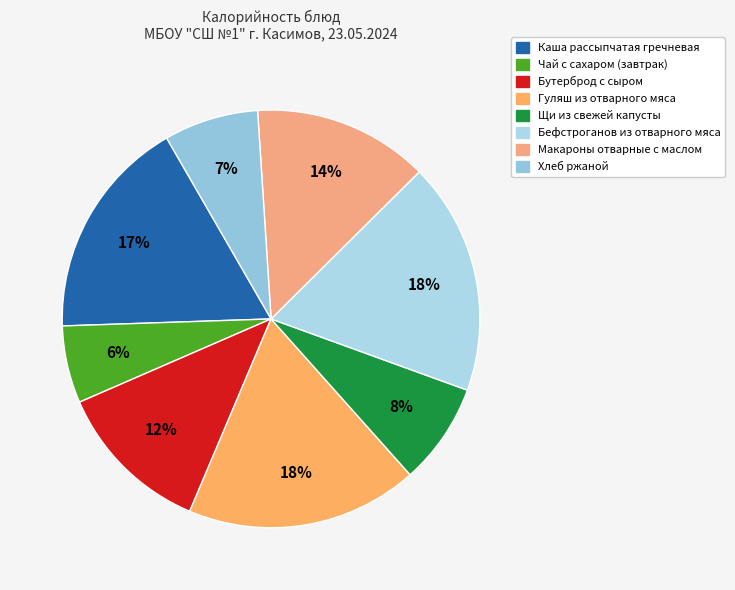

Combined, do Бефстроганов из отварного мяса and Макароны отварные с маслом account for over 50%?

No